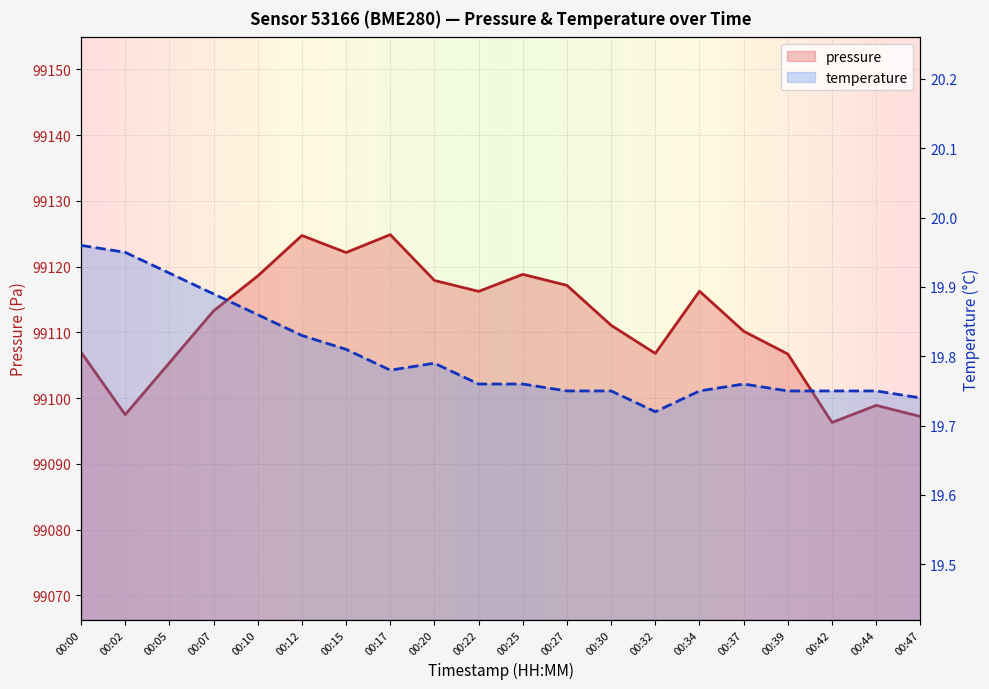

Is it true that temperature equals 6.4 at 00:17?

False